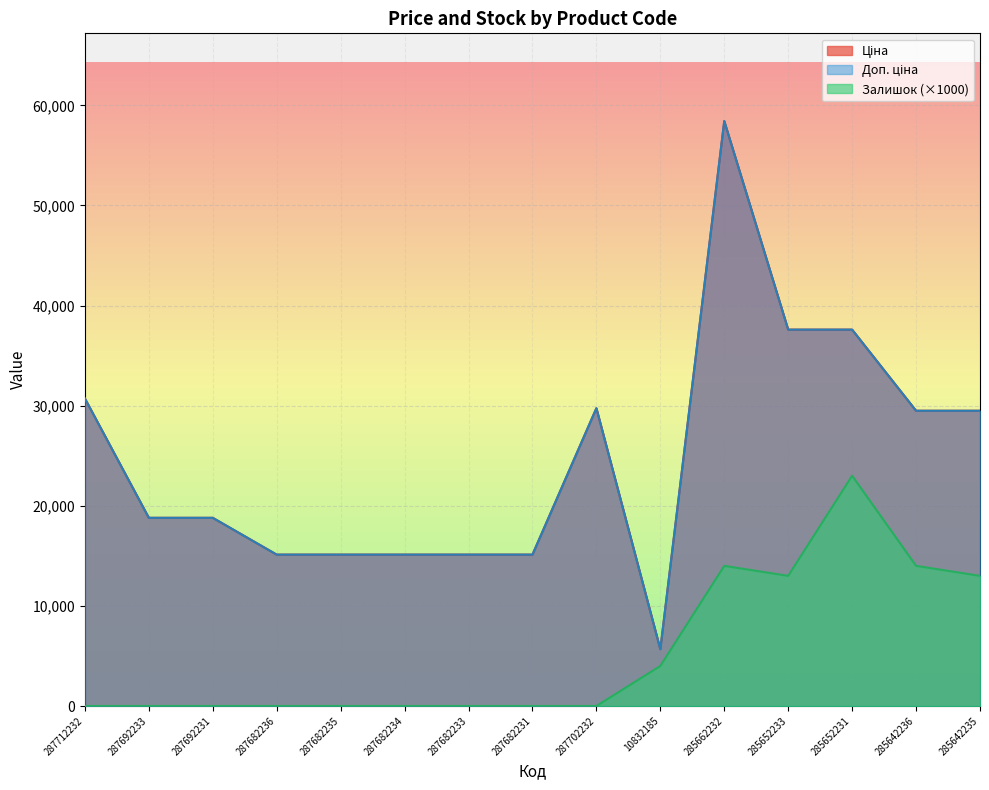

The Ціна series shows 56679.3 at 285652231. True or false?

False